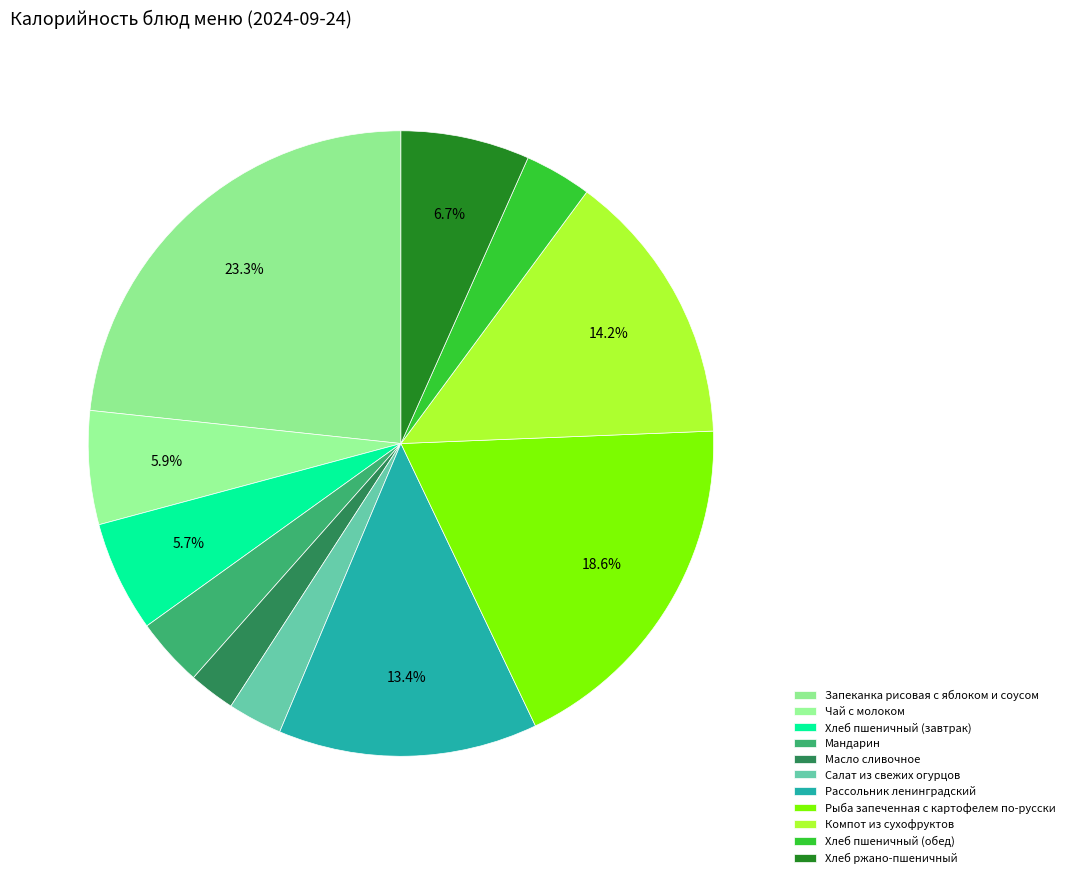

Is it true that Чай с молоком is 19% of the pie?

False